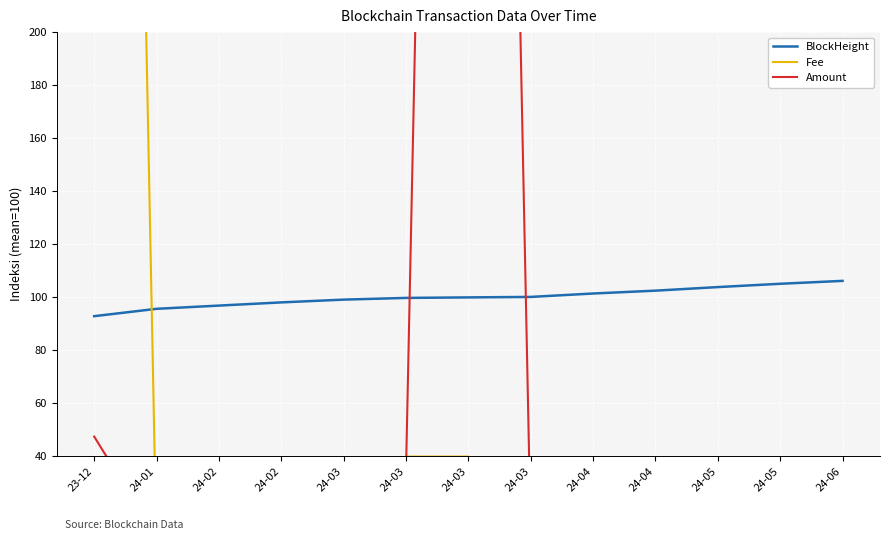

At which category is the sum across all series the highest?

23-12